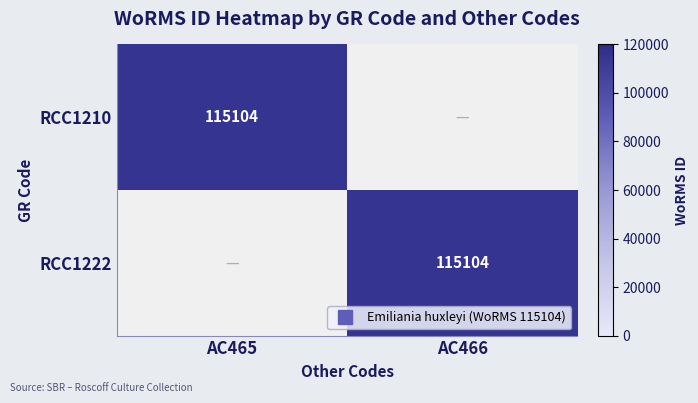

What is the maximum value for RCC1222?

115104